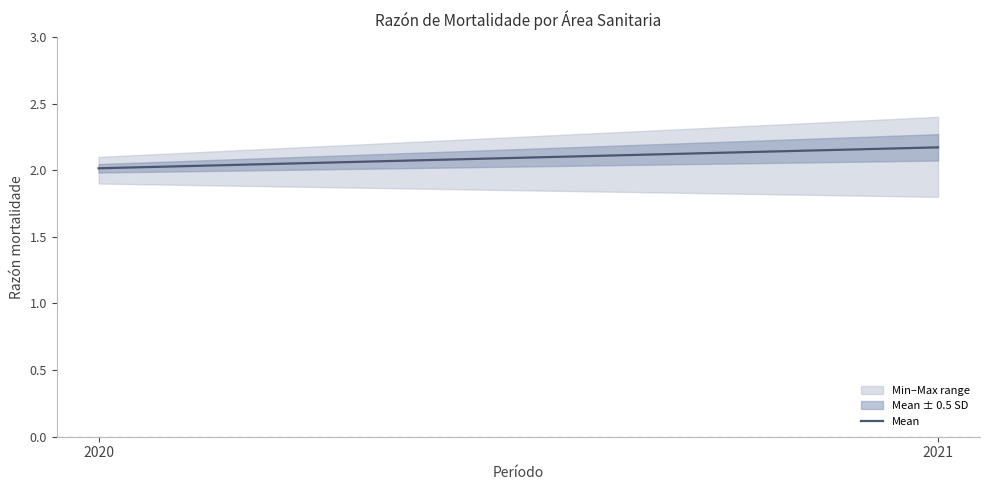

Is it true that the value at 2021 is 2.2?

True